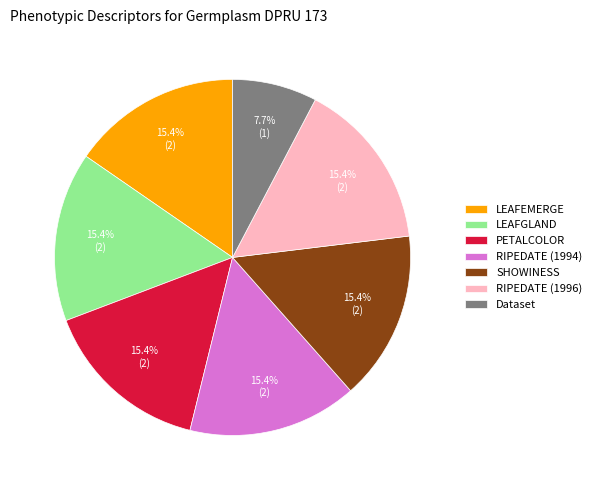

What is the smallest slice in the pie chart?

Dataset